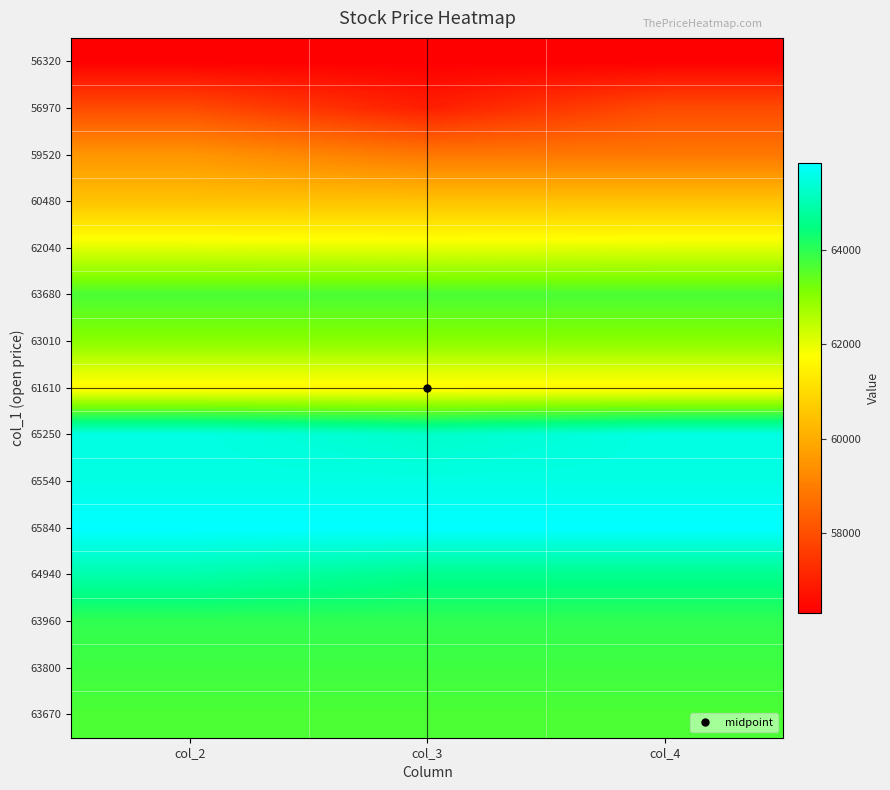

Reading right to left, what are all the values shown in this chart?

56320: col_4=56320	col_3=56320	col_2=56320
56970: col_4=57920	col_3=56970	col_2=57920
59520: col_4=58880	col_3=58880	col_2=59520
60480: col_4=60480	col_3=60480	col_2=60480
62040: col_4=62080	col_3=62040	col_2=62080
63680: col_4=63680	col_3=63680	col_2=63680
63010: col_4=63010	col_3=63010	col_2=63010
61610: col_4=61610	col_3=61610	col_2=61610
65250: col_4=65540	col_3=65250	col_2=65540
65540: col_4=65540	col_3=65540	col_2=65540
65840: col_4=65840	col_3=65840	col_2=65840
64940: col_4=64610	col_3=64610	col_2=64940
63960: col_4=63960	col_3=63960	col_2=63960
63800: col_4=63800	col_3=63800	col_2=63800
63670: col_4=63670	col_3=63670	col_2=63670